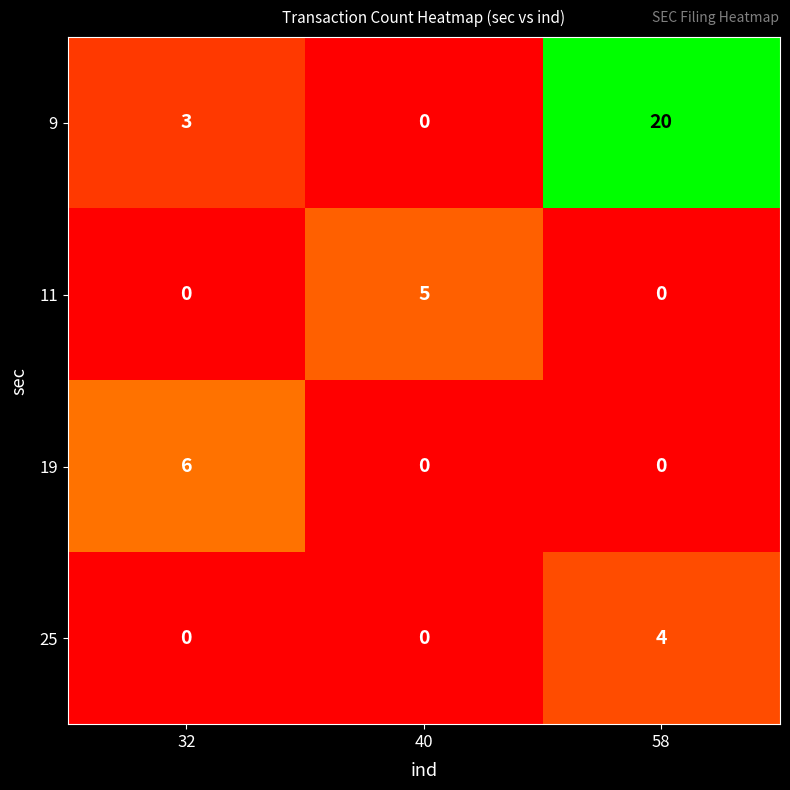

How many positive values does the 19 series have?

1